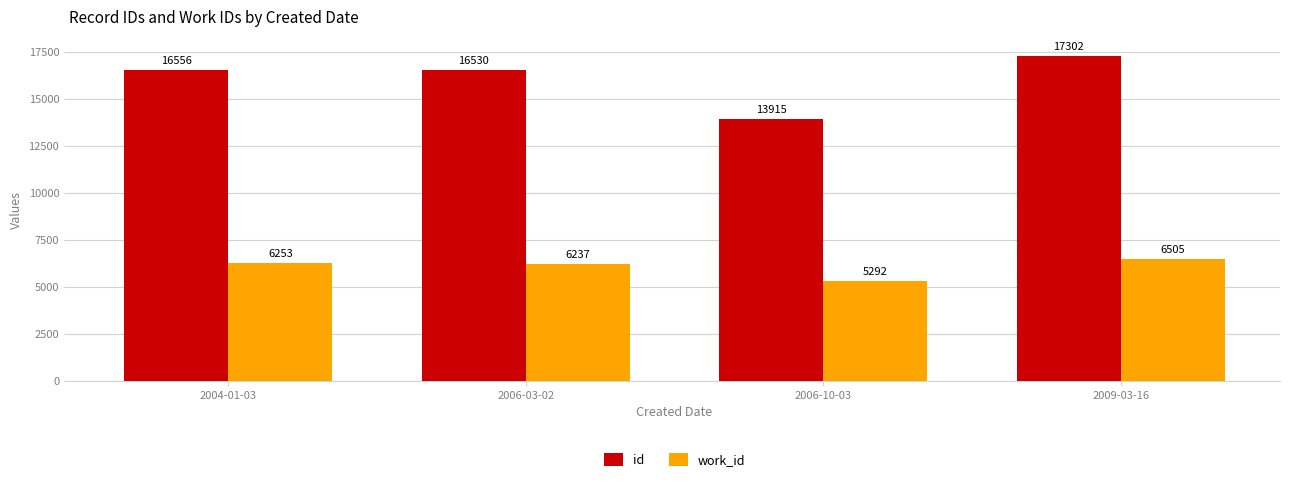

What is the difference between the work_id values at 2004-01-03 and 2006-10-03?

961